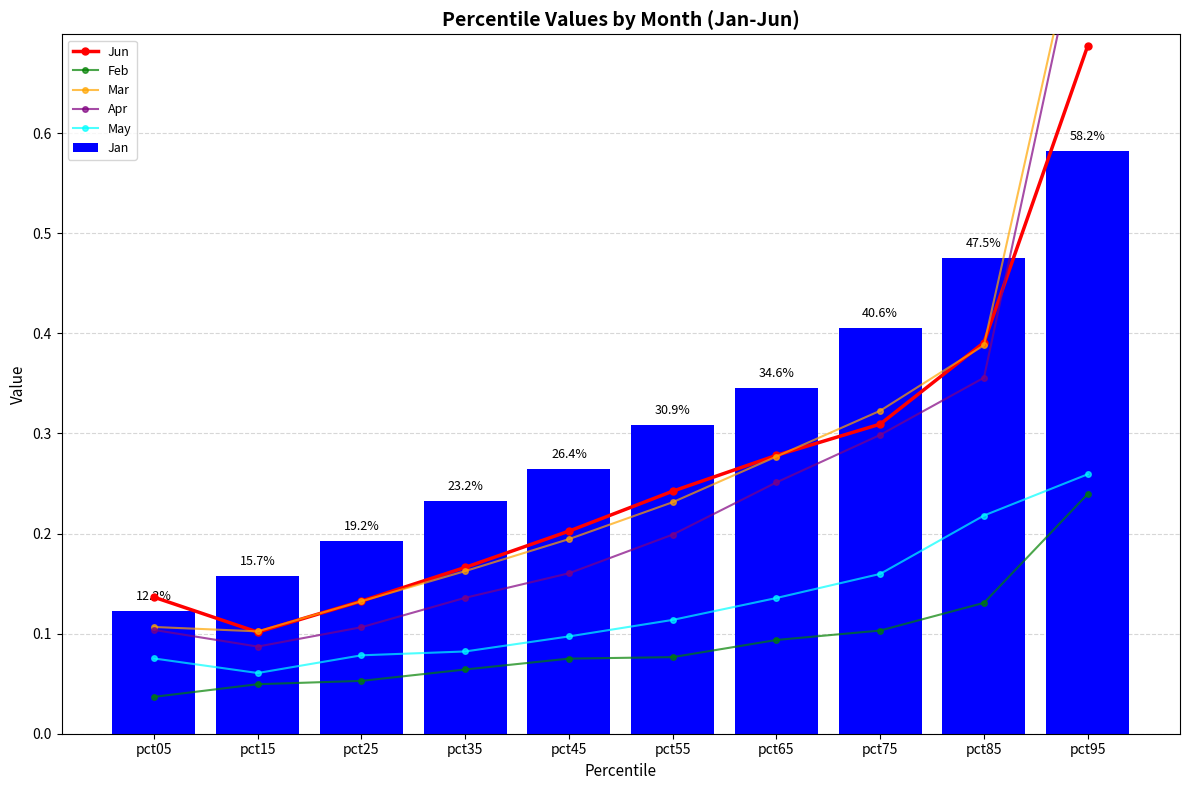

Does the chart contain any negative values?

No